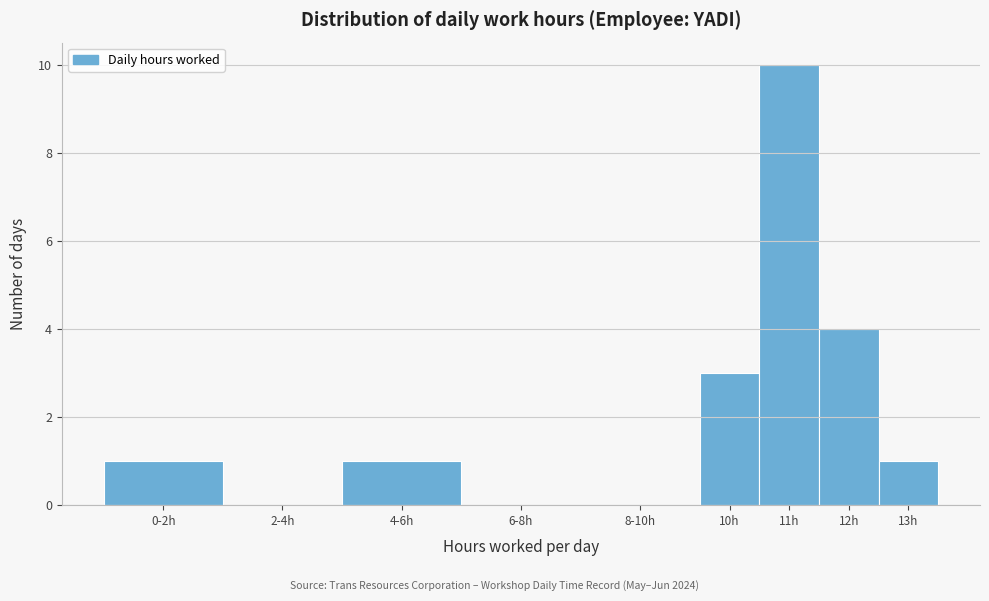

Reading left to right, list all the values displayed in this chart.

0-2h=1	2-4h=0	4-6h=1	6-8h=0	8-10h=0	10h=3	11h=10	12h=4	13h=1